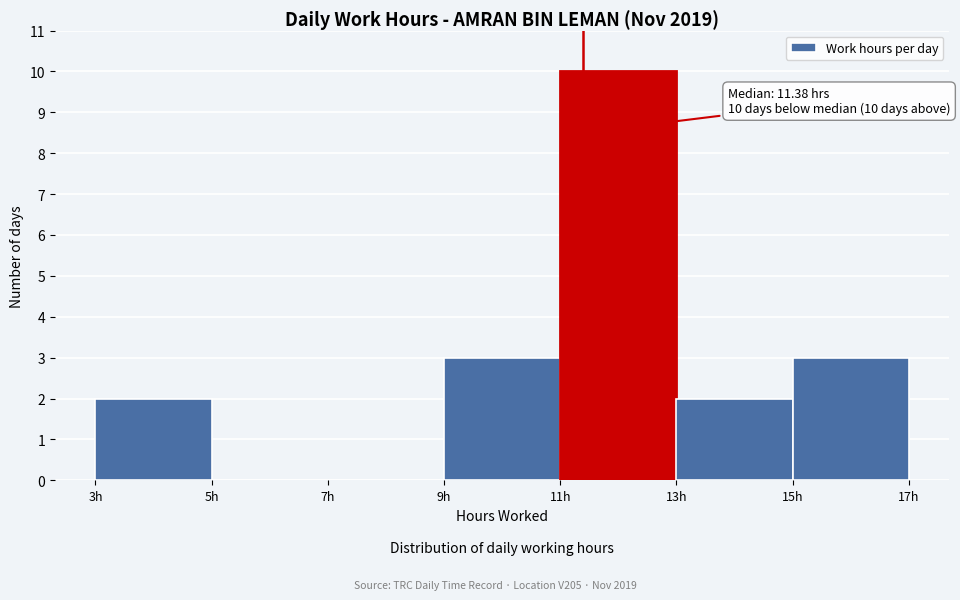

Which range on the x-axis has the tallest bar?

11 to 13